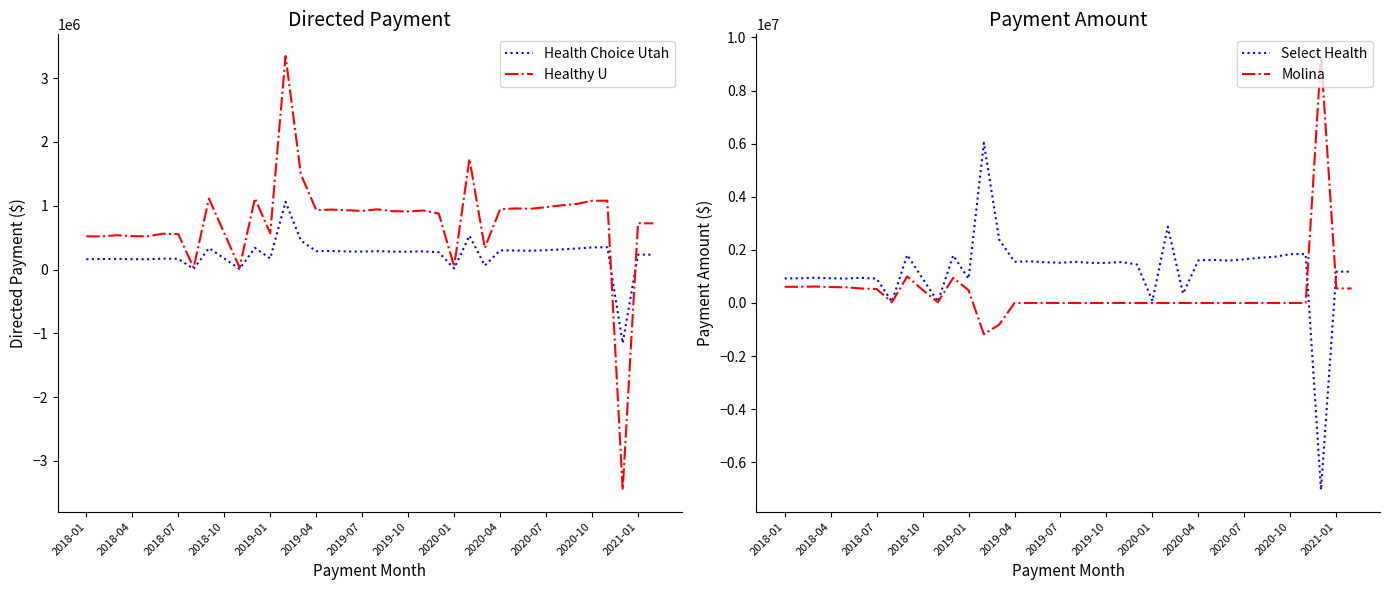

Does the chart display data point markers on the line(s)?

No